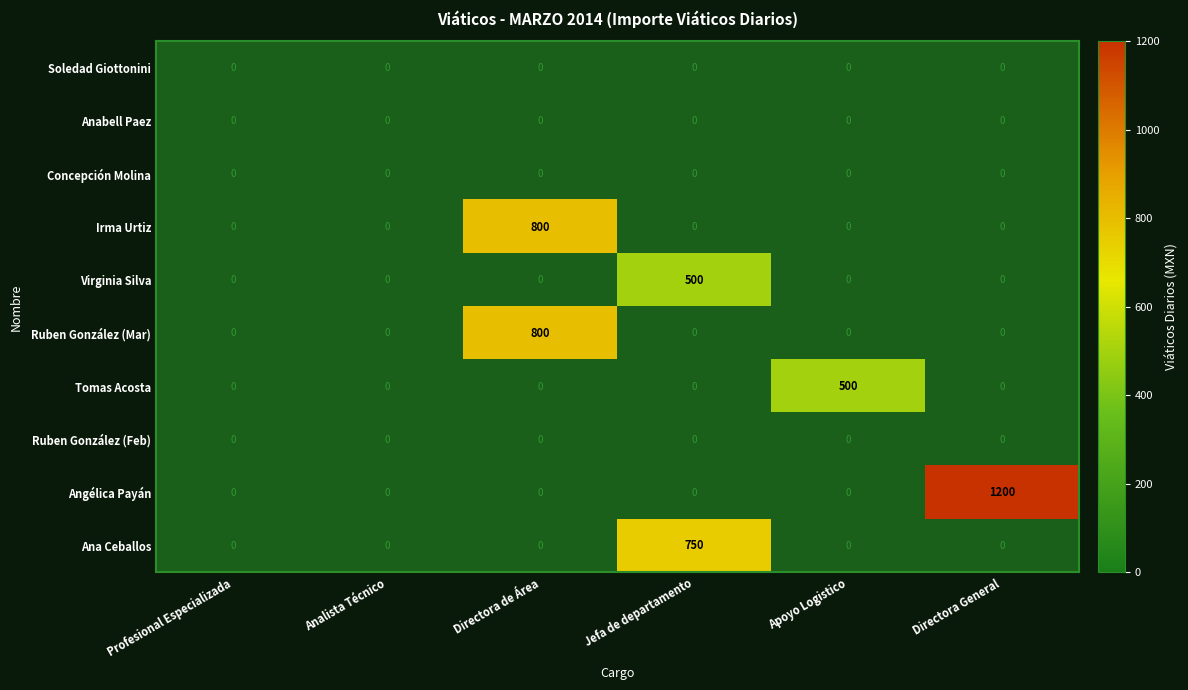

At Apoyo Logistico, list the series in order from smallest to largest.

Soledad Giottonini, Anabell Paez, Concepción Molina, Irma Urtiz, Virginia Silva, Ruben González (Mar), Tomas Acosta, Ruben González (Feb), Angélica Payán, Ana Ceballos